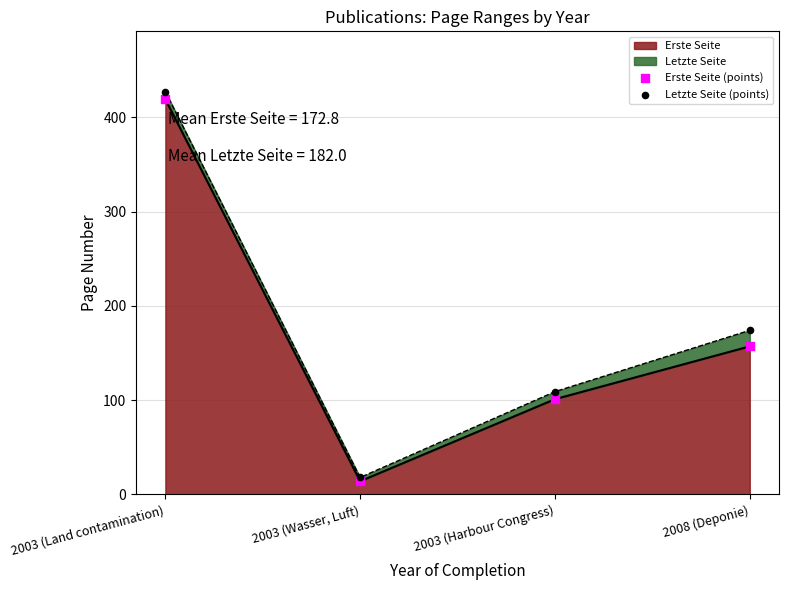

Which series reaches the minimum Y coordinate?

Erste Seite (points)